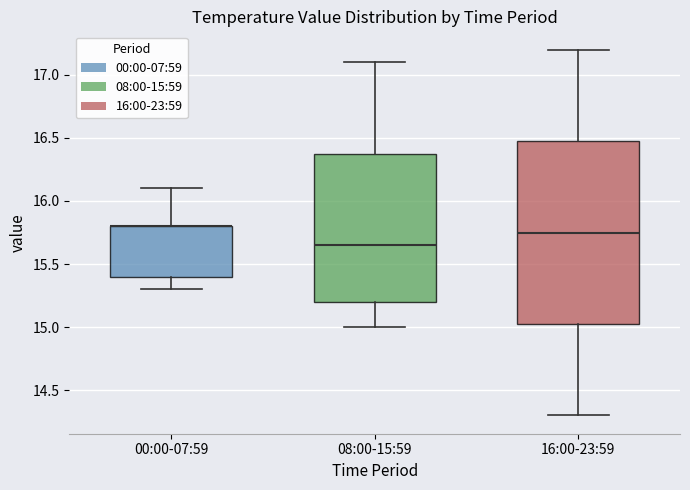

Comparing the boxes themselves (not the whiskers), which one is the tallest?

16:00-23:59